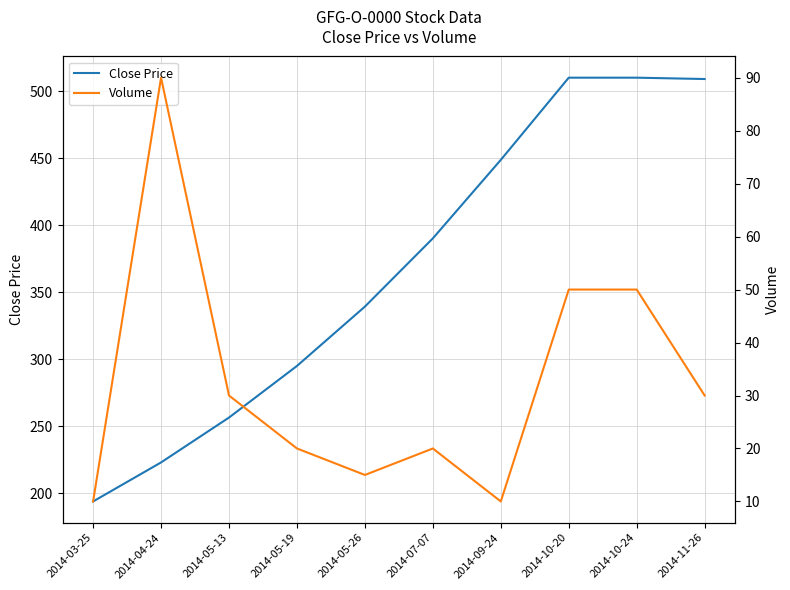

At which category does Volume reach its first local valley?

2014-05-26